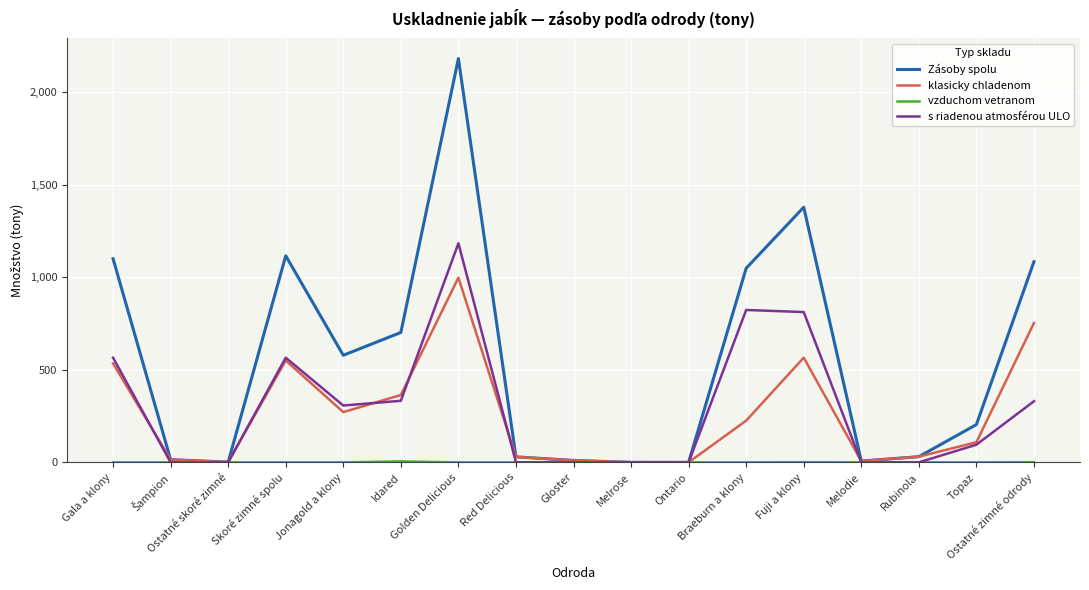

What is the total value across all series at Ontario?

0.2